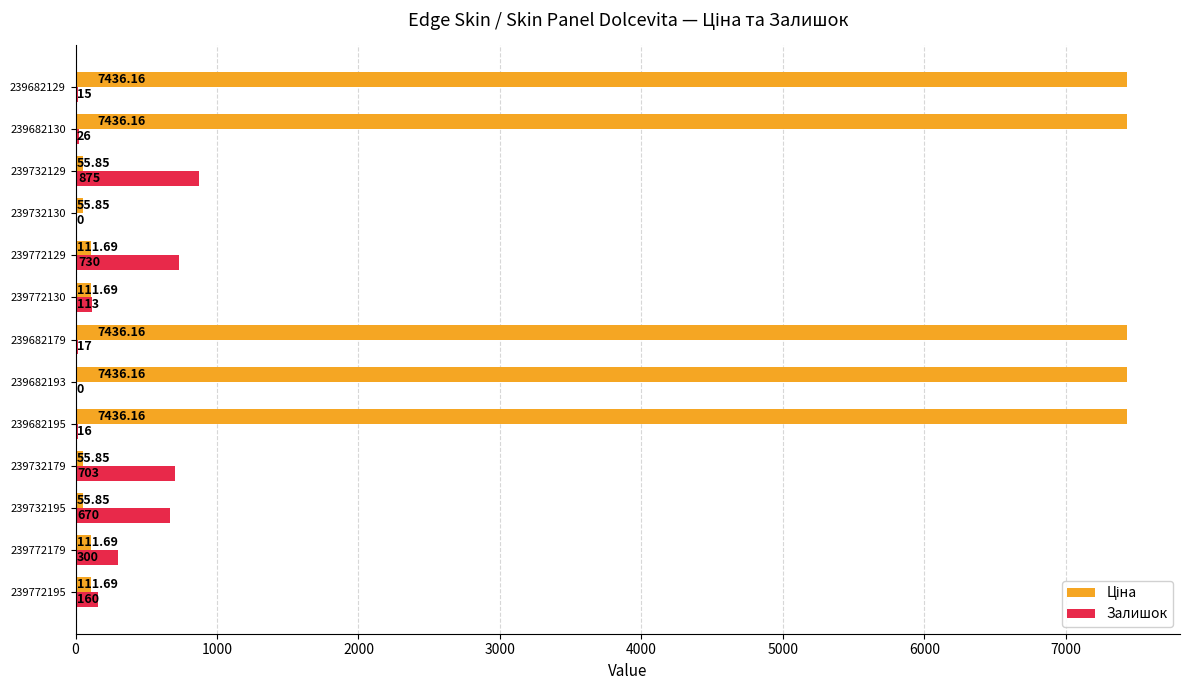

What is the sum of the Залишок values at 239732179 and 239732195?

1373.0